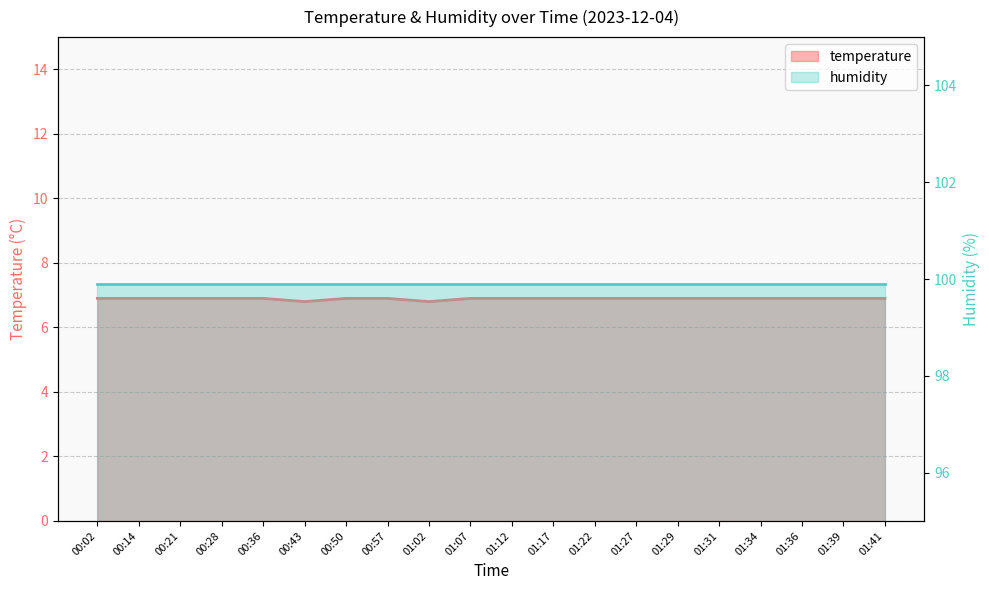

At which label is the value closest to 6?

00:43